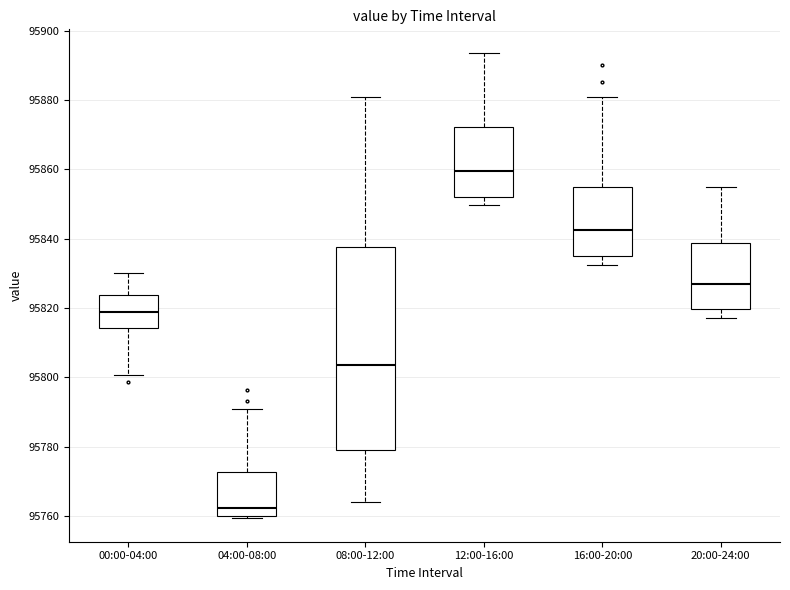

Which box's median line is the highest?

12:00-16:00